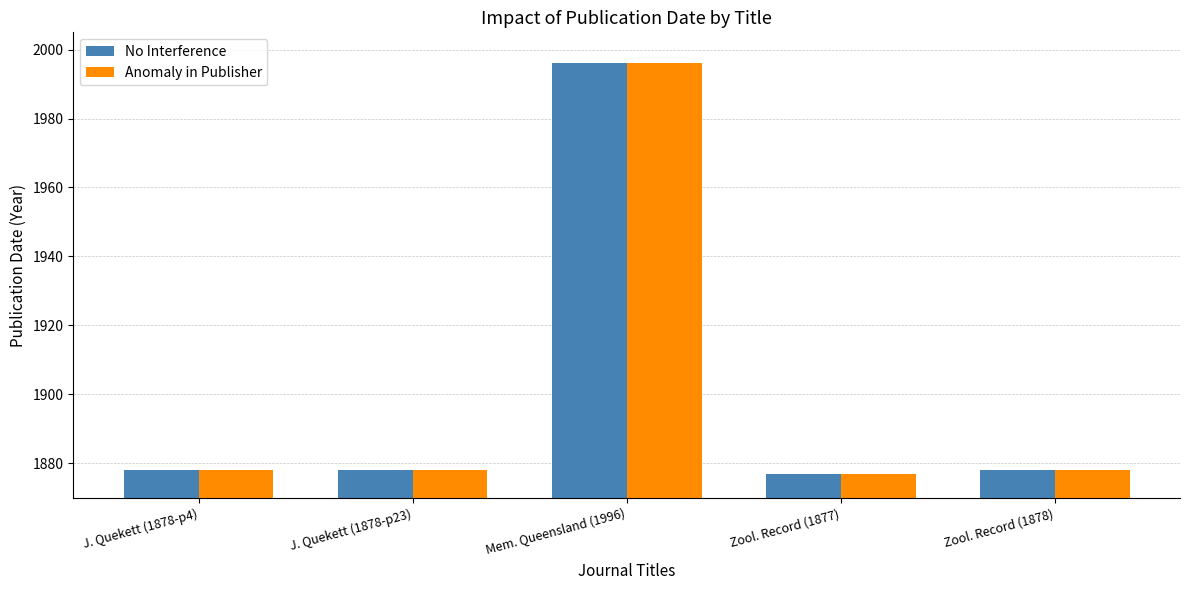

True or false: Anomaly in Publisher has a value of 1878 at Zool. Record (1878).

True